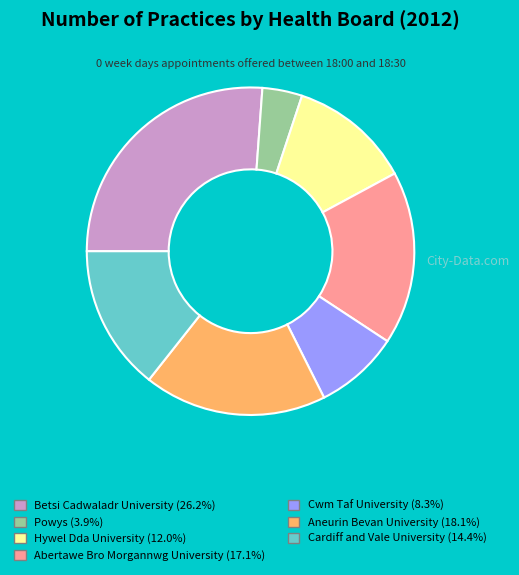

Approximately how many times larger is the value at Hywel Dda University (12.0%) compared to Cardiff and Vale University (14.4%)?

0.8